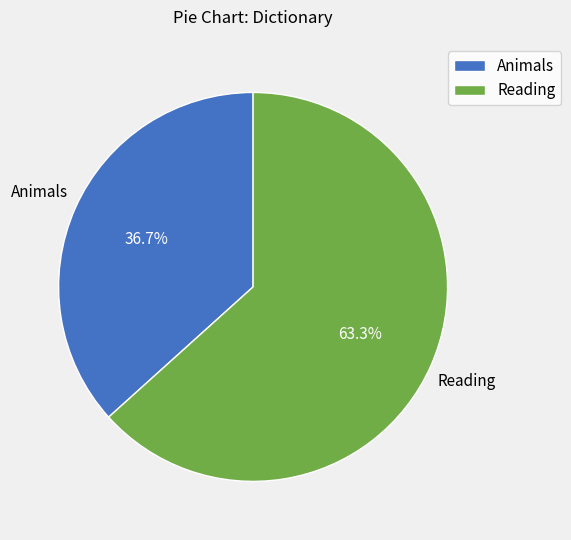

Is there any slice that represents more than half of the pie?

Yes